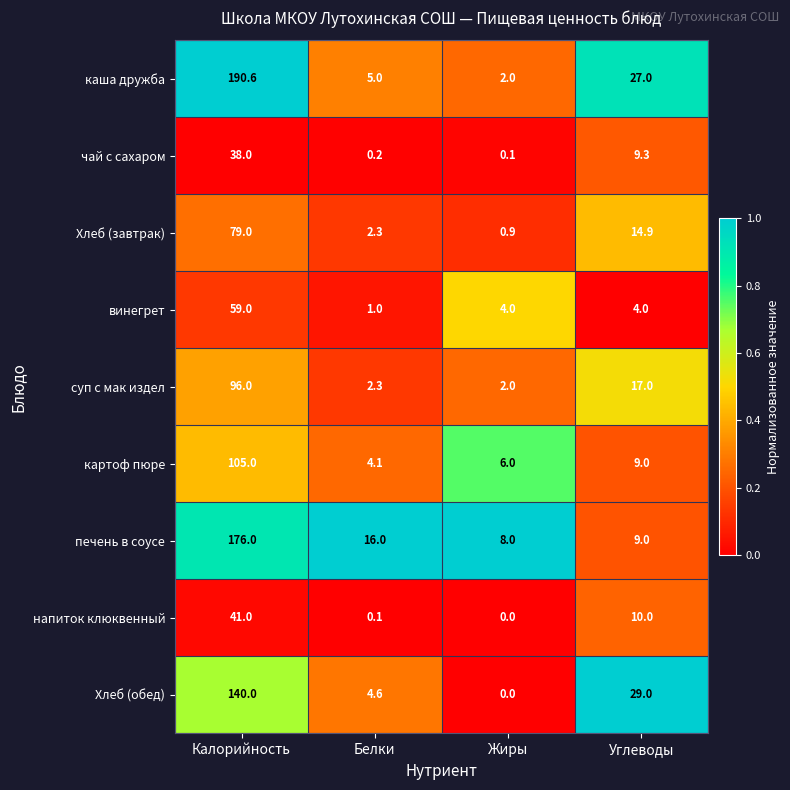

What is the difference between the maximum and minimum values in the картоф пюре series?

100.9